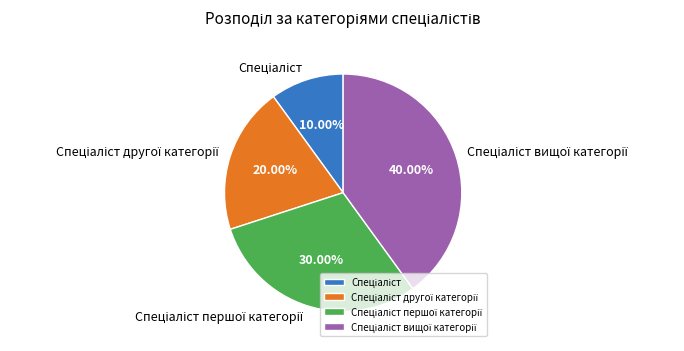

Does any single category account for the majority?

No